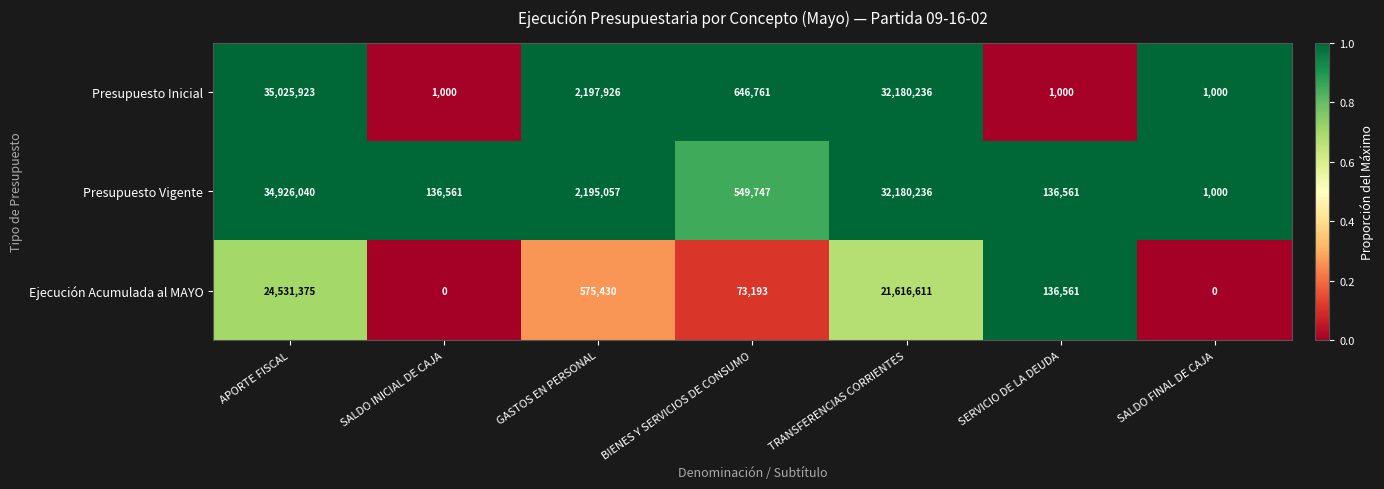

Which series changed the most between SALDO INICIAL DE CAJA and TRANSFERENCIAS CORRIENTES?

Presupuesto Inicial